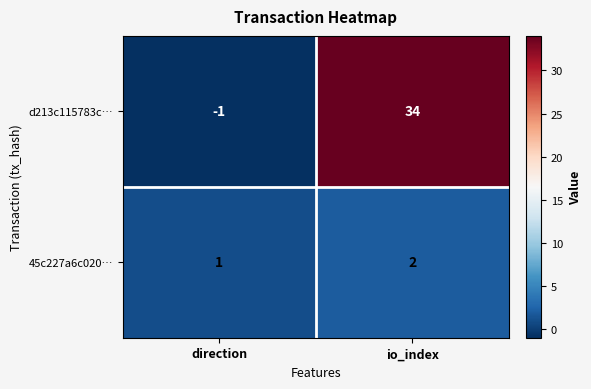

What is the sum of all d213c115783c… values?

33